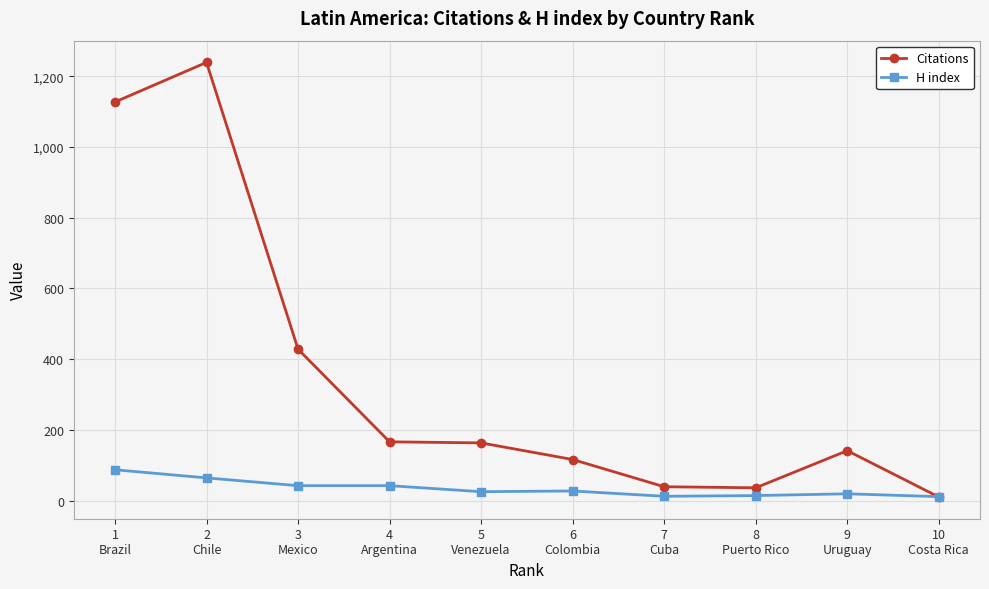

Which series has the largest total across all categories?

Citations